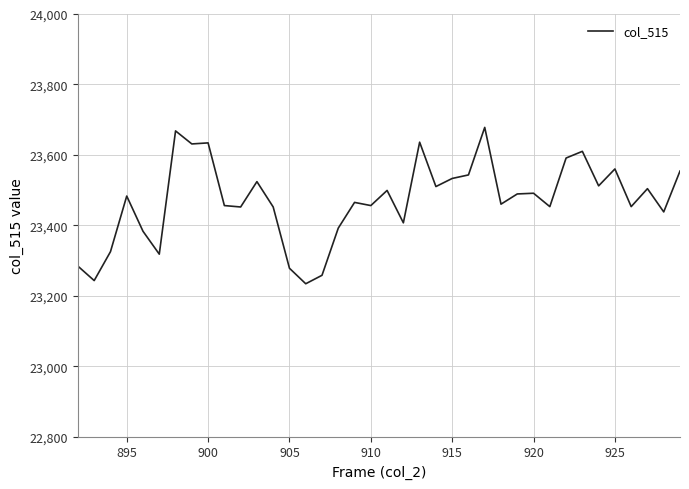

What is the minimum value shown in the chart?

23234